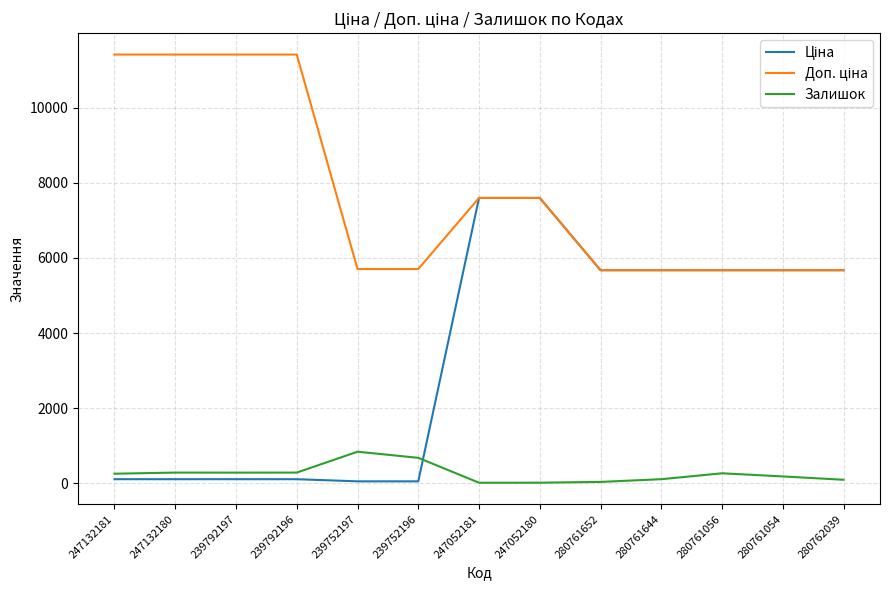

Is it true that Залишок equals 42.0 at 280761652?

True